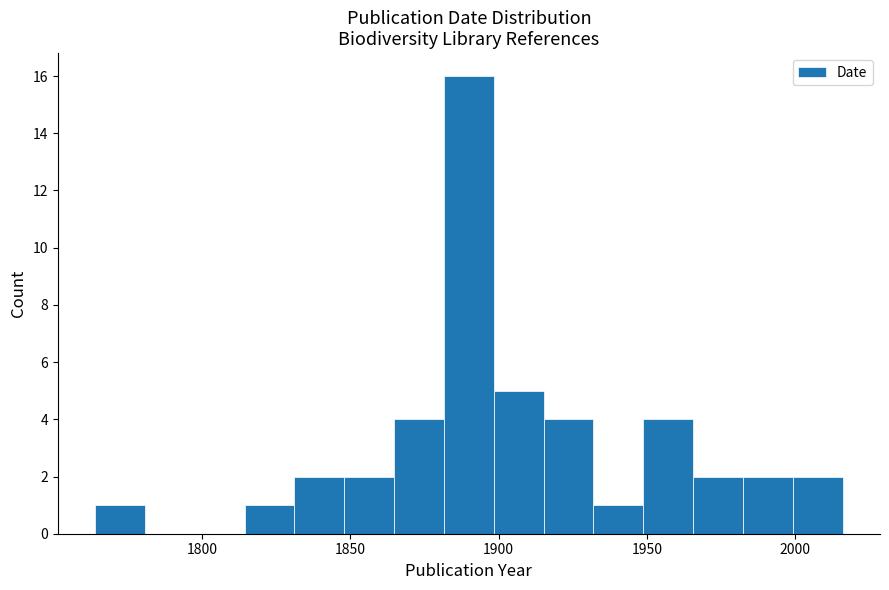

Around what value on the x-axis is the tallest bar? Give the approximate position of its centre, as read against the axis.

1890